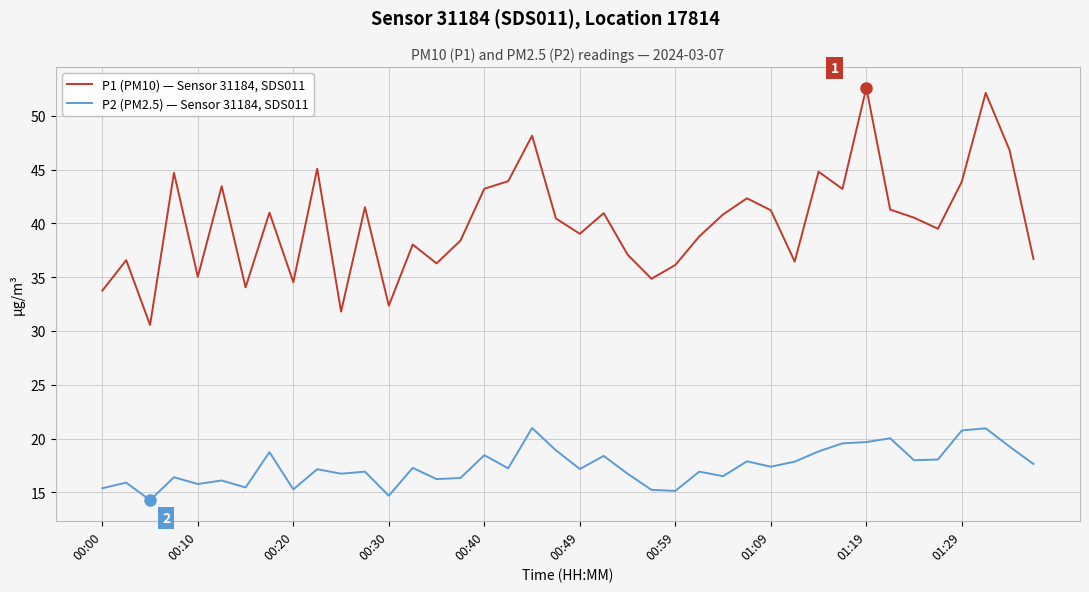

How many lines are shown in the chart?

2